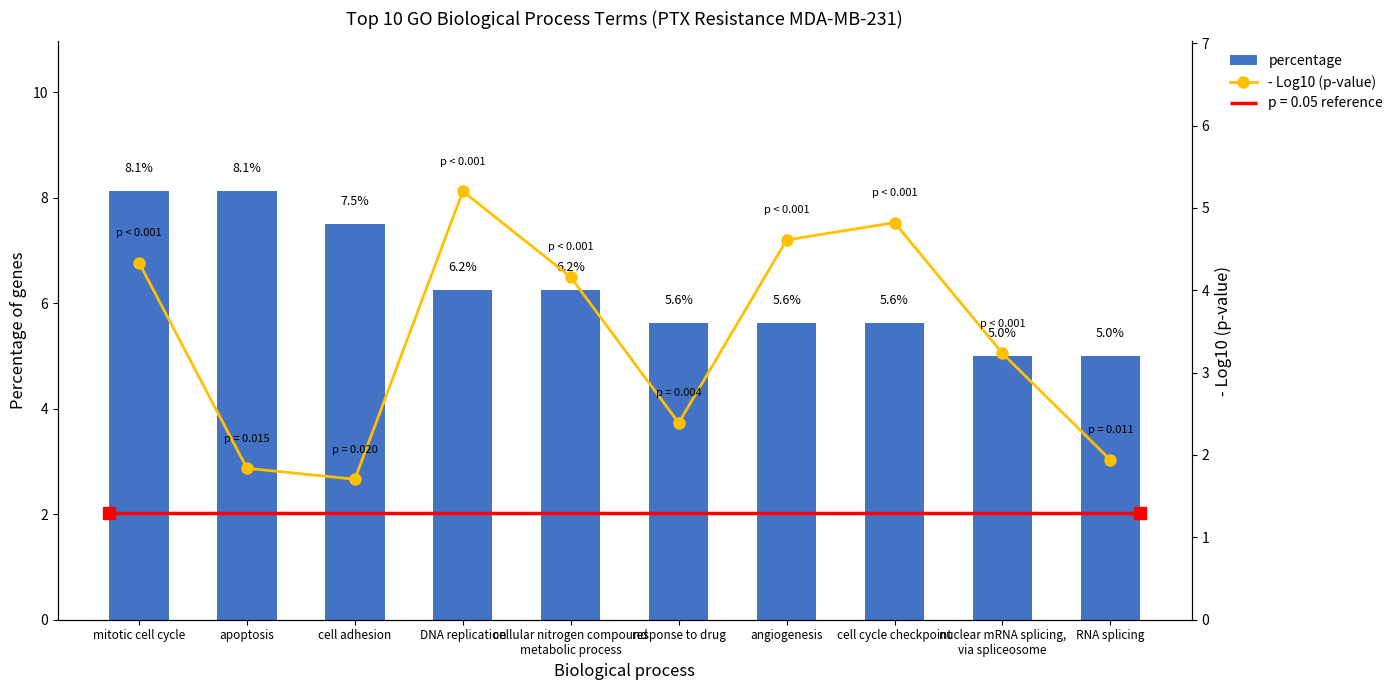

The value of percentage at cellular nitrogen compound
metabolic process is 3.2. True or false?

False